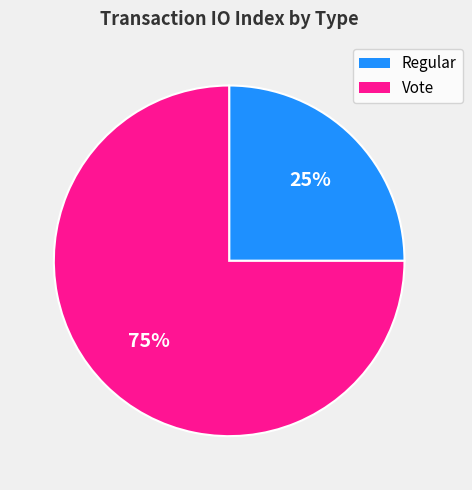

What is the majority slice?

Vote